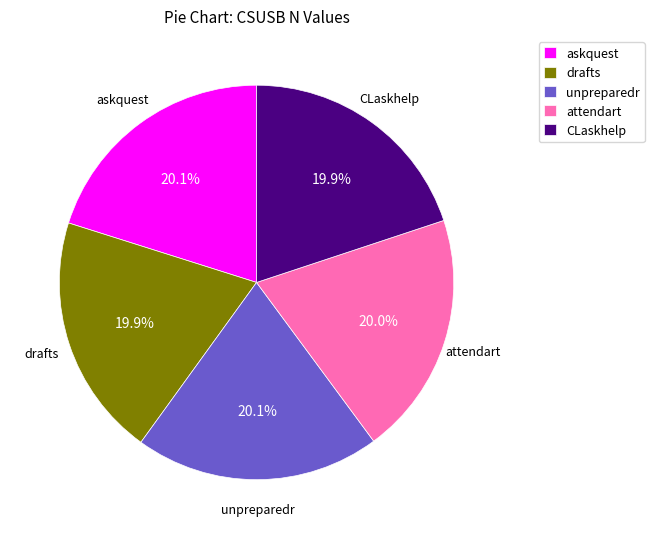

How many slices are in this pie chart?

5